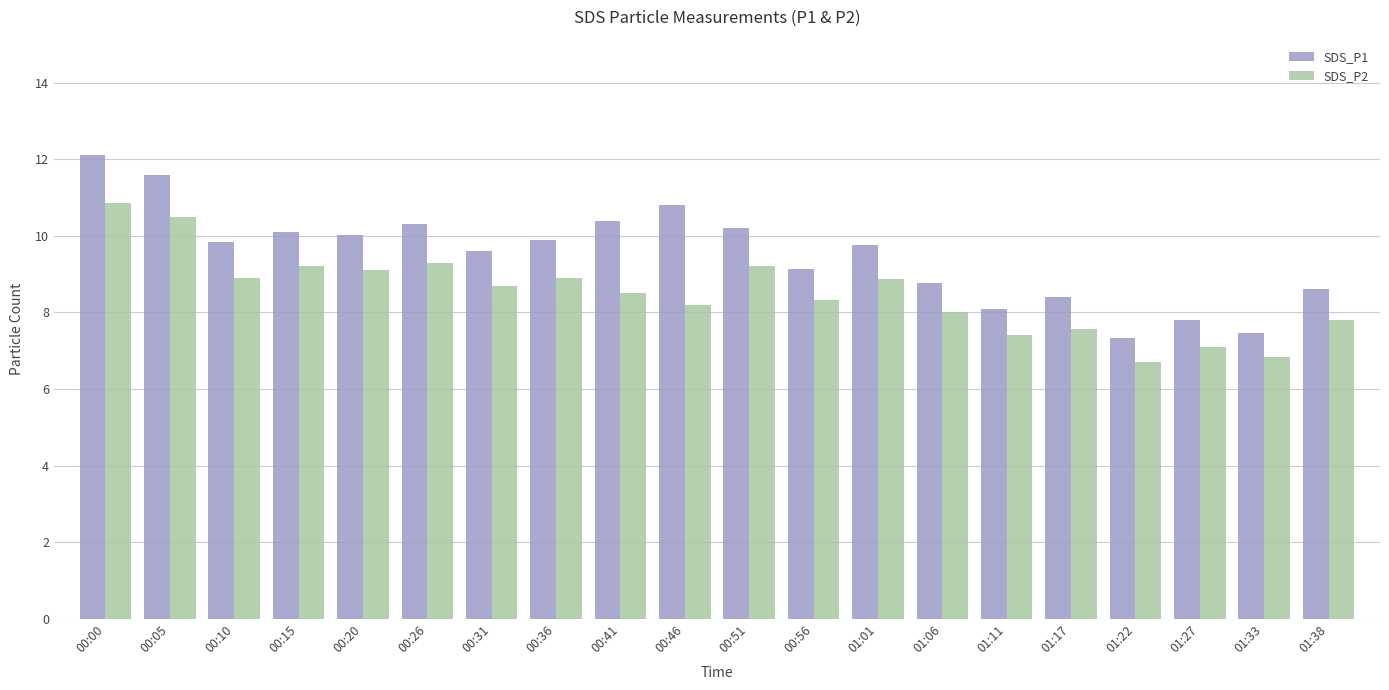

How many data points does each series have?

20